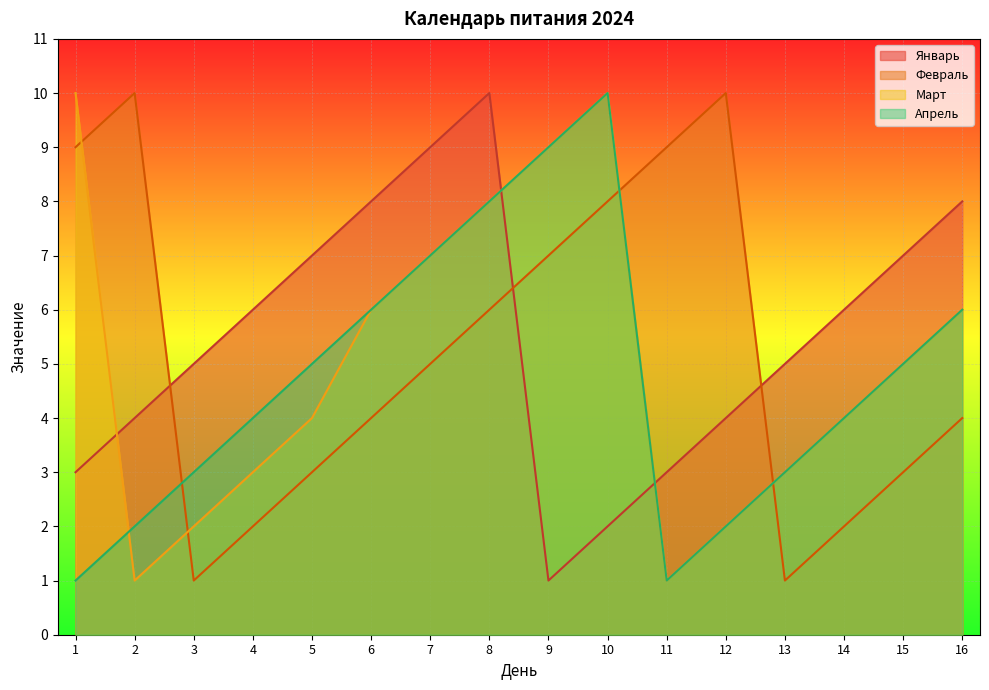

Where is the first local minimum for Февраль?

3